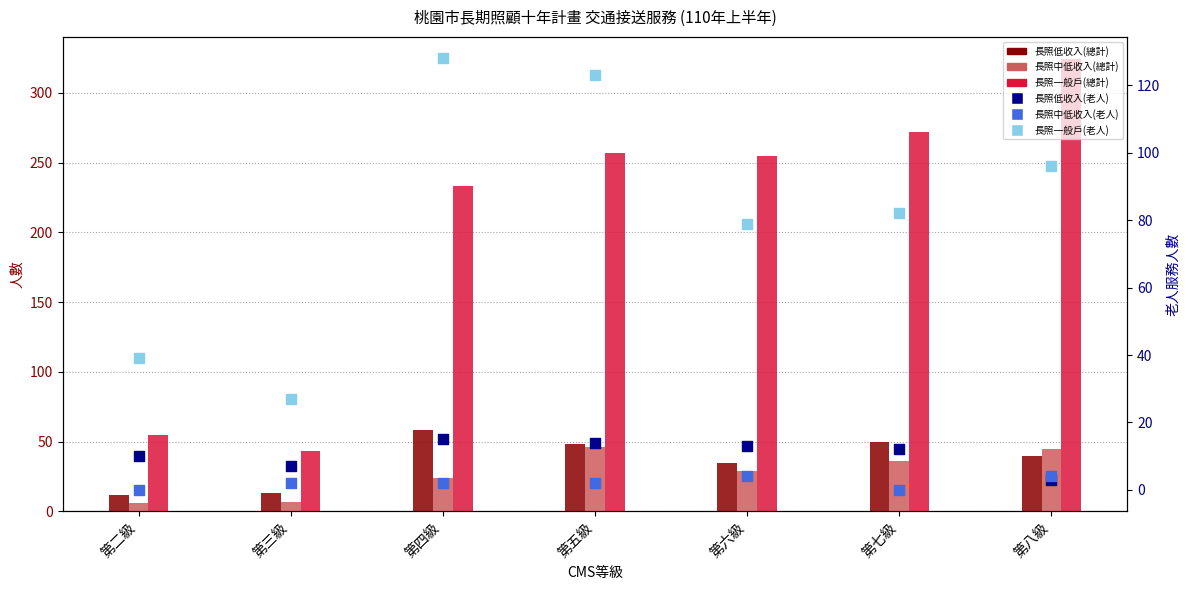

Which series contains the lowest Y value?

長照中低收入(老人)